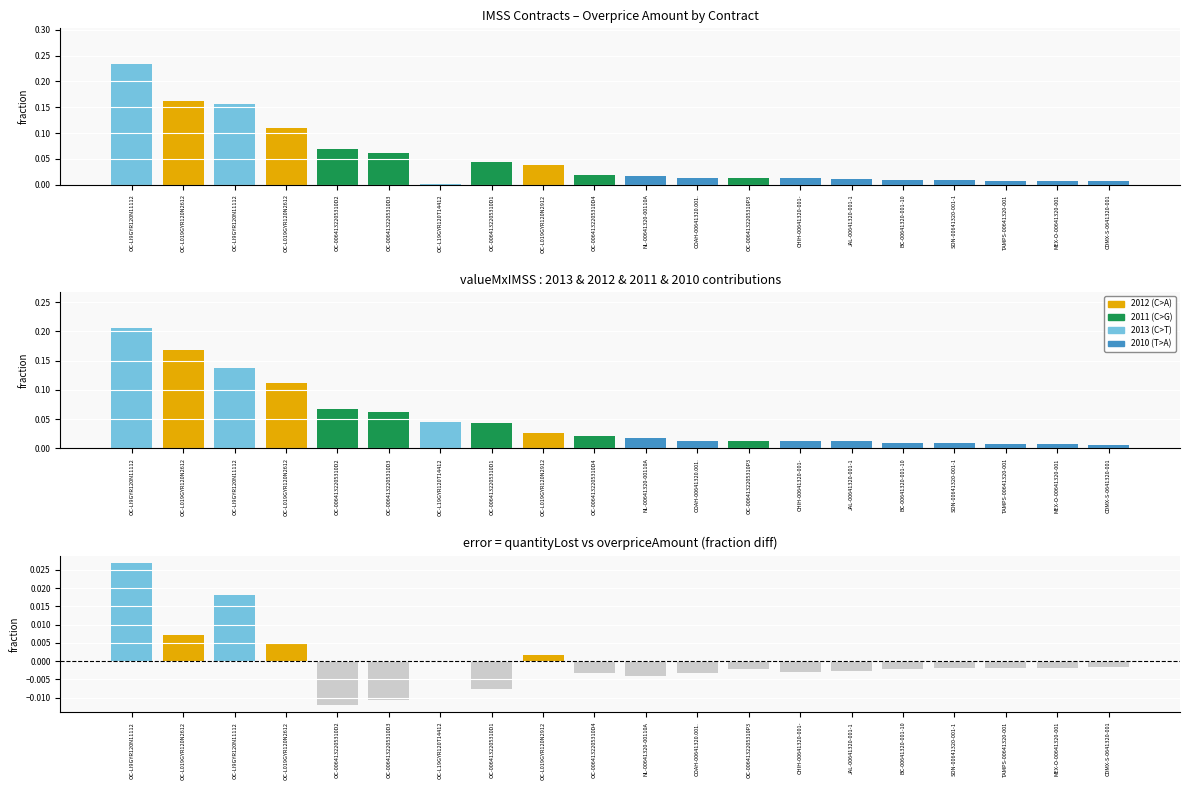

What is the label of the 7th bar from the right?

CHIH-00641320-001-